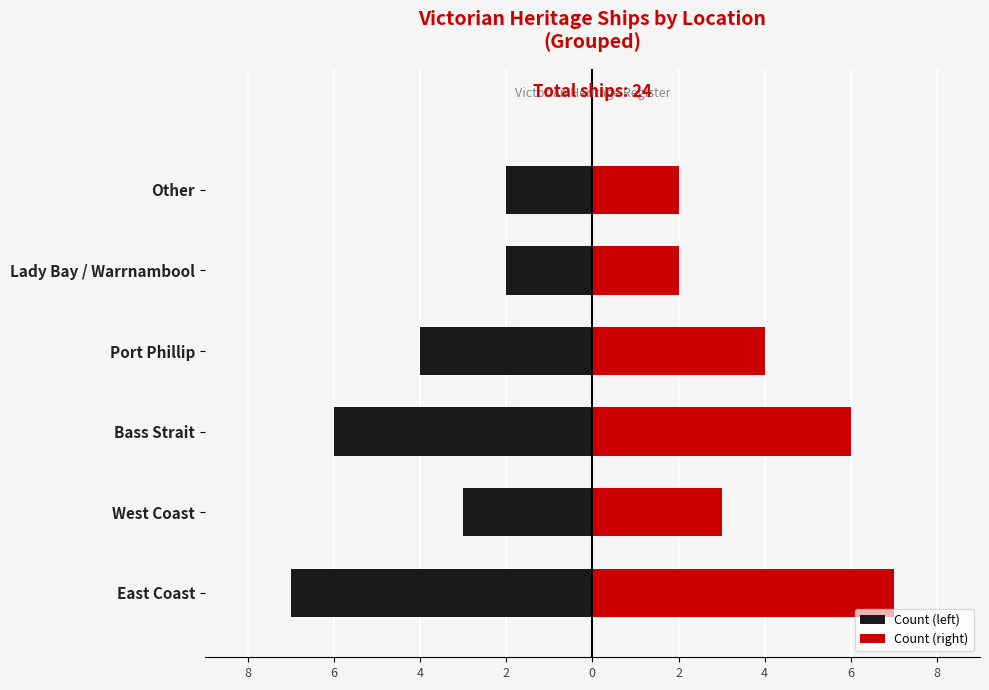

What is the lowest value of the Count (left) series?

-7